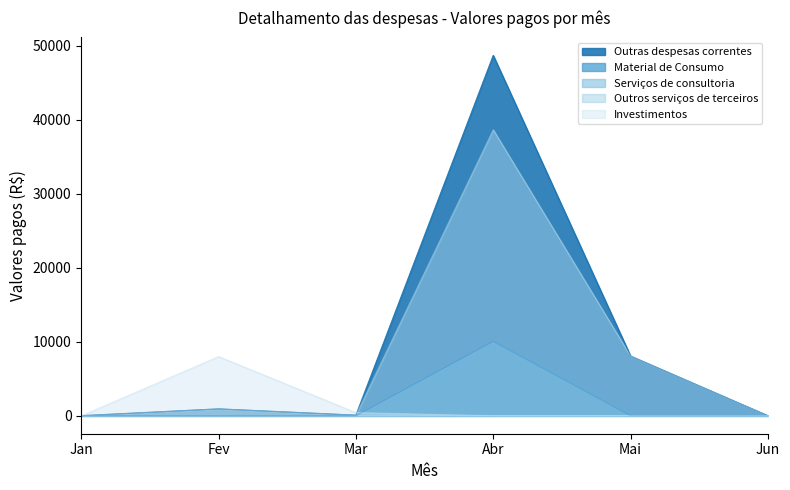

What position from the left is Jan?

1